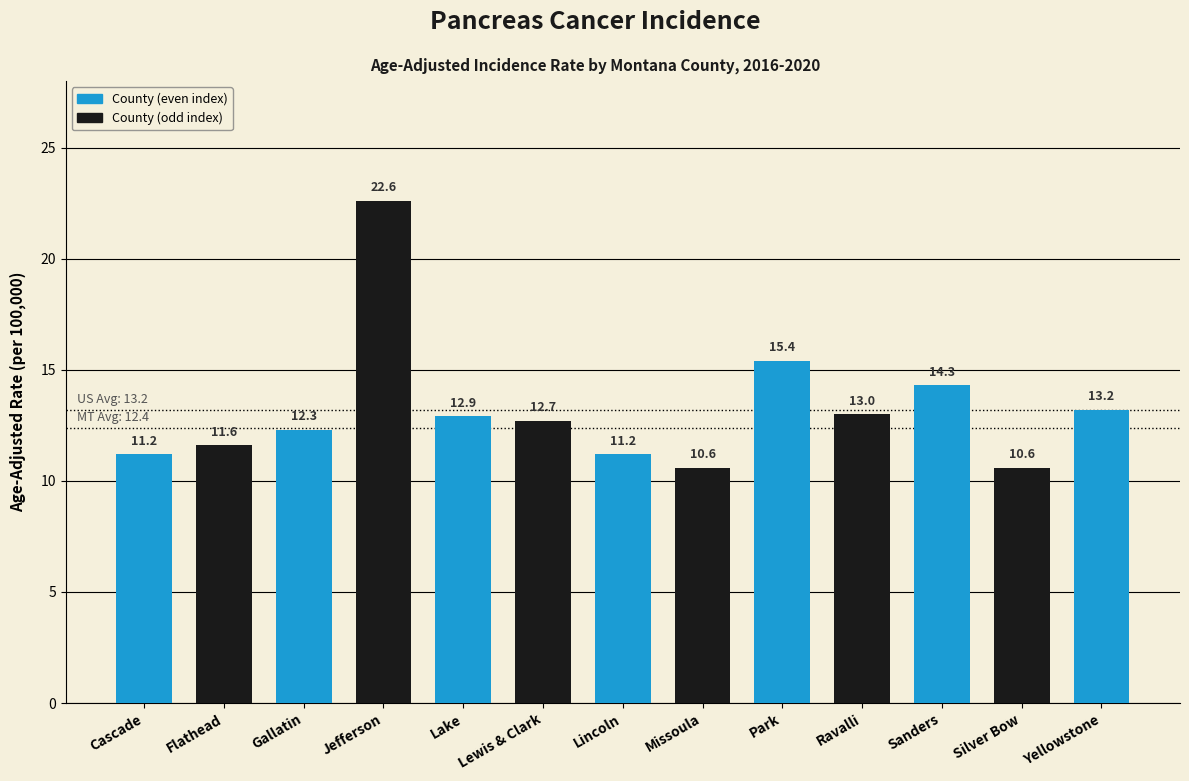

What is the change in value from Silver Bow to Yellowstone?

+2.6